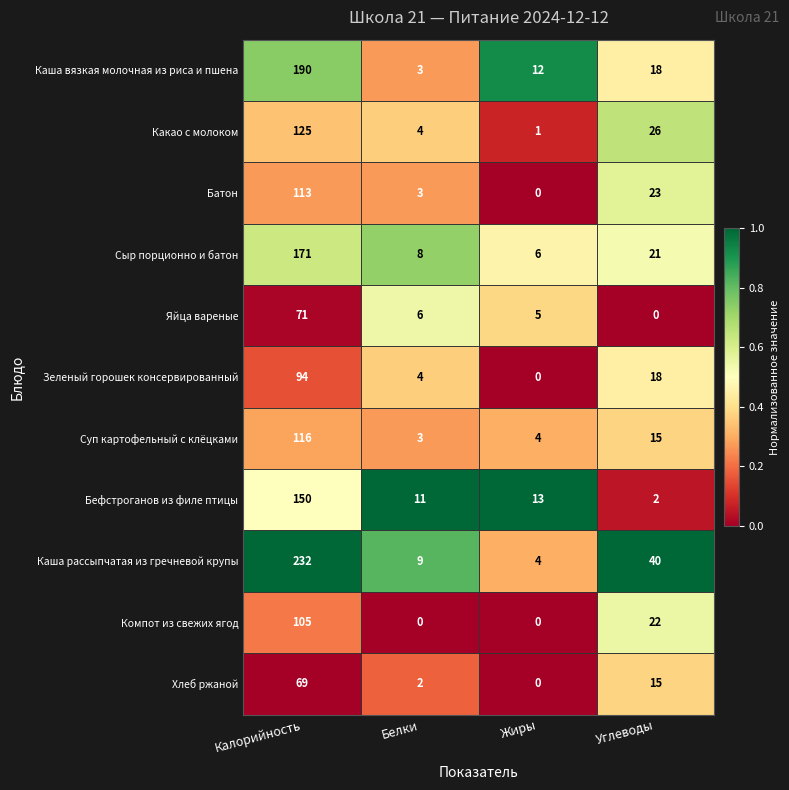

What is the difference between the Компот из свежих ягод values at Углеводы and Калорийность?

83